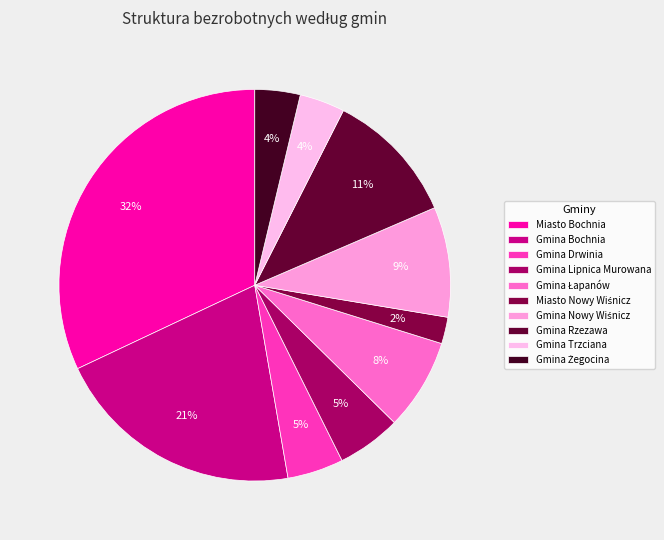

Which has a higher value, Gmina Drwinia or Gmina Trzciana?

Gmina Drwinia